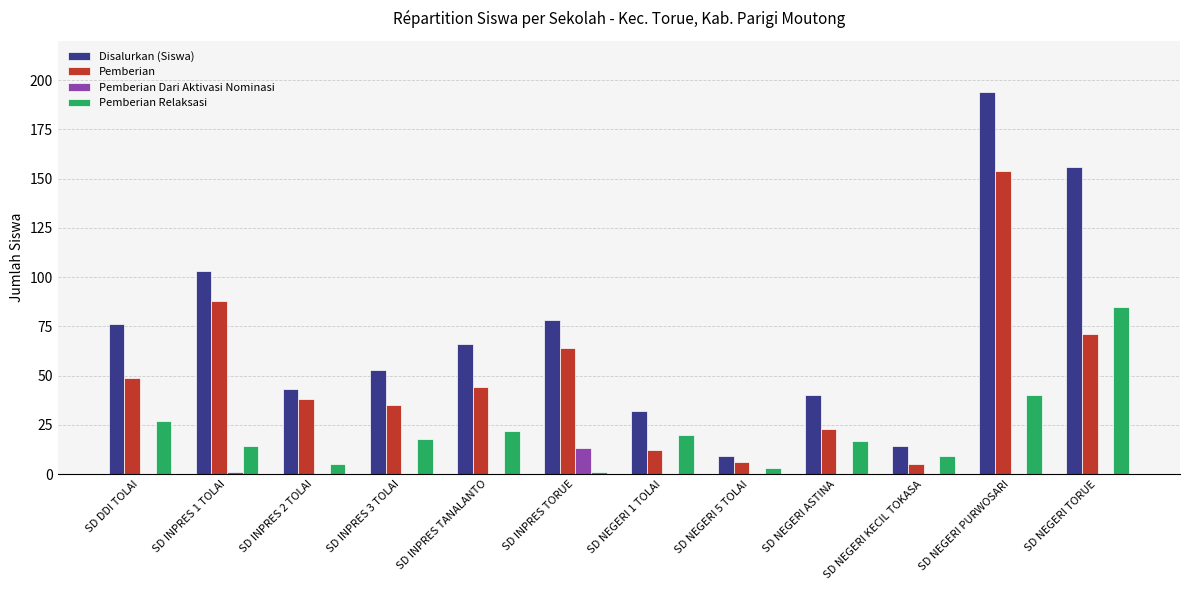

What is the highest value of the Pemberian Dari Aktivasi Nominasi series?

13